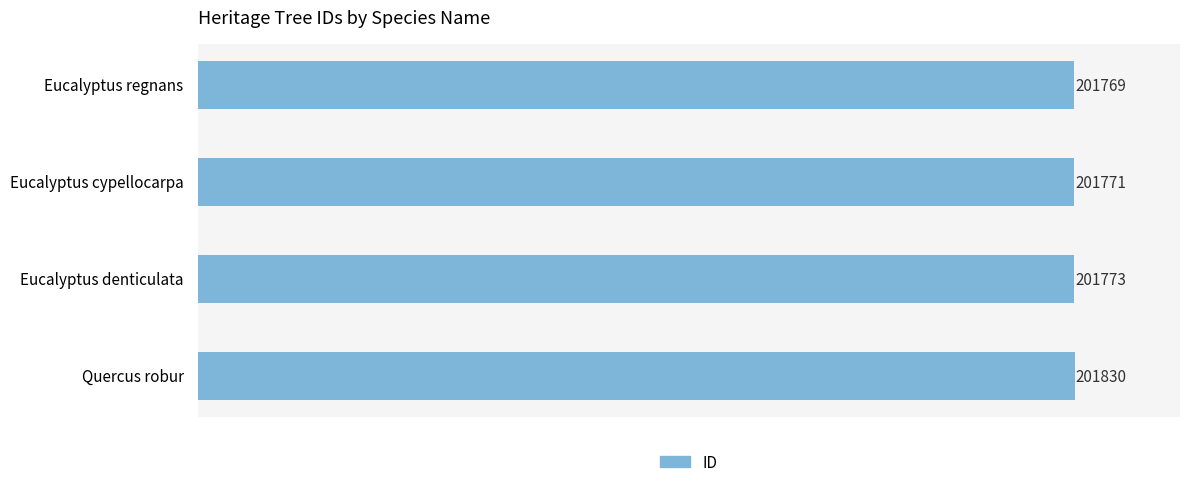

List the labels in order of value, smallest first.

Eucalyptus regnans, Eucalyptus cypellocarpa, Eucalyptus denticulata, Quercus robur